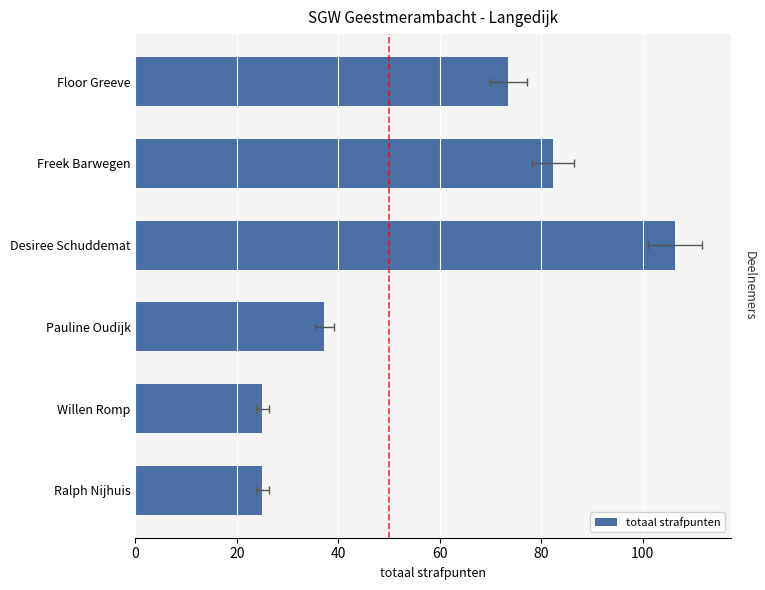

Which has a higher value, Freek Barwegen or Desiree Schuddemat?

Desiree Schuddemat